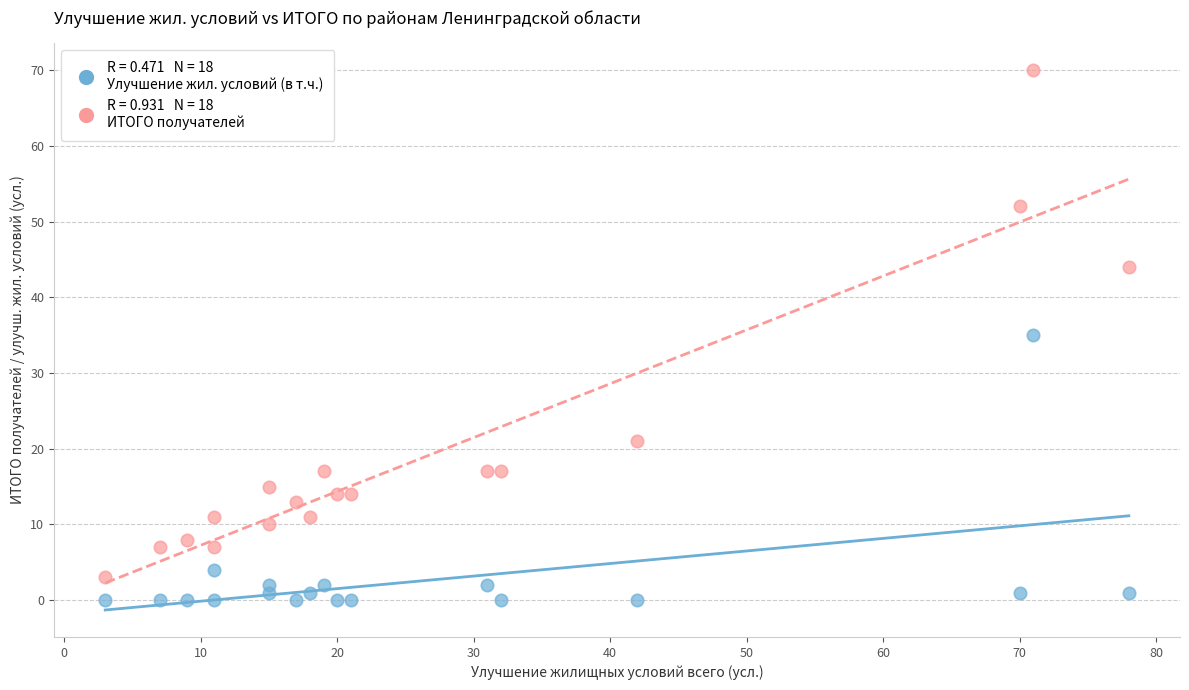

Across all data points, what is the range of X values (max minus min)?

75